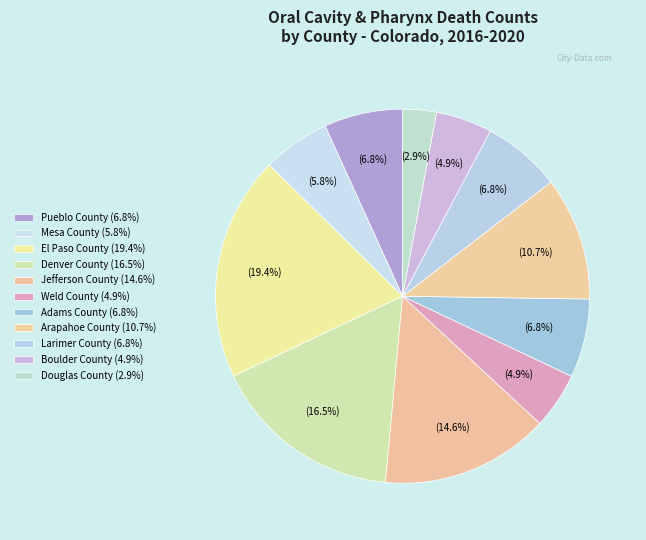

Is it true that Douglas County is 3% of the pie?

True